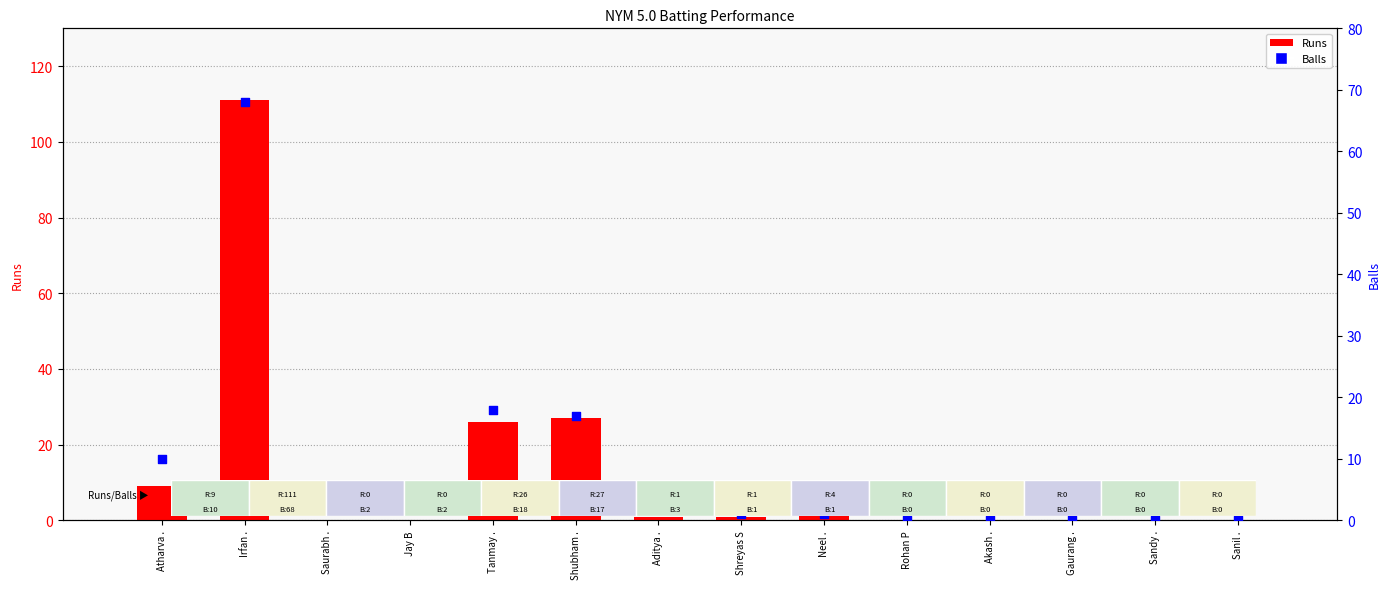

At how many categories does at least one series exceed 66?

1